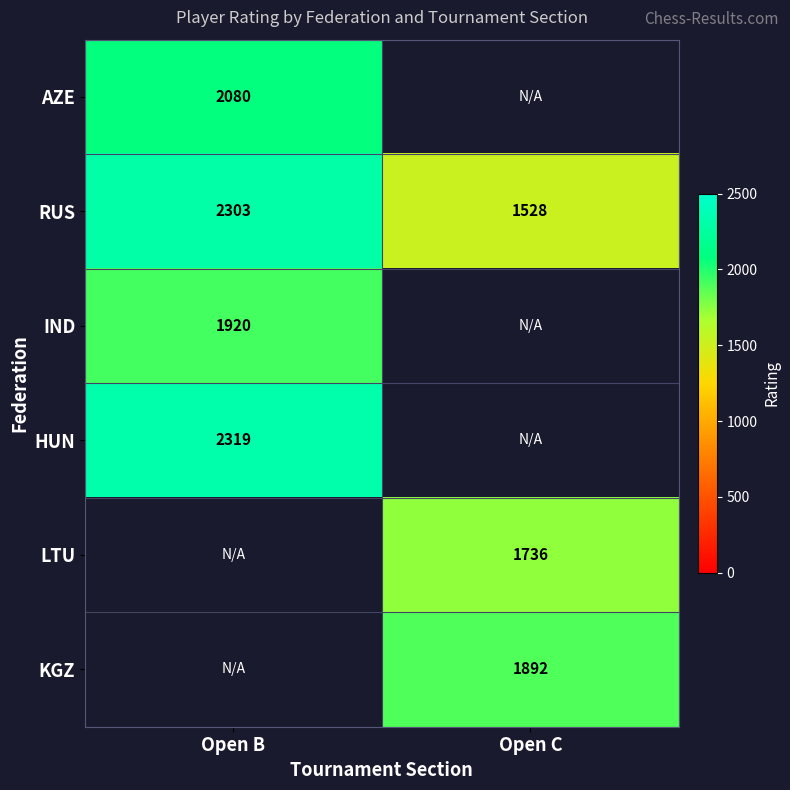

Rank the categories by RUS value from lowest to highest.

Open C, Open B